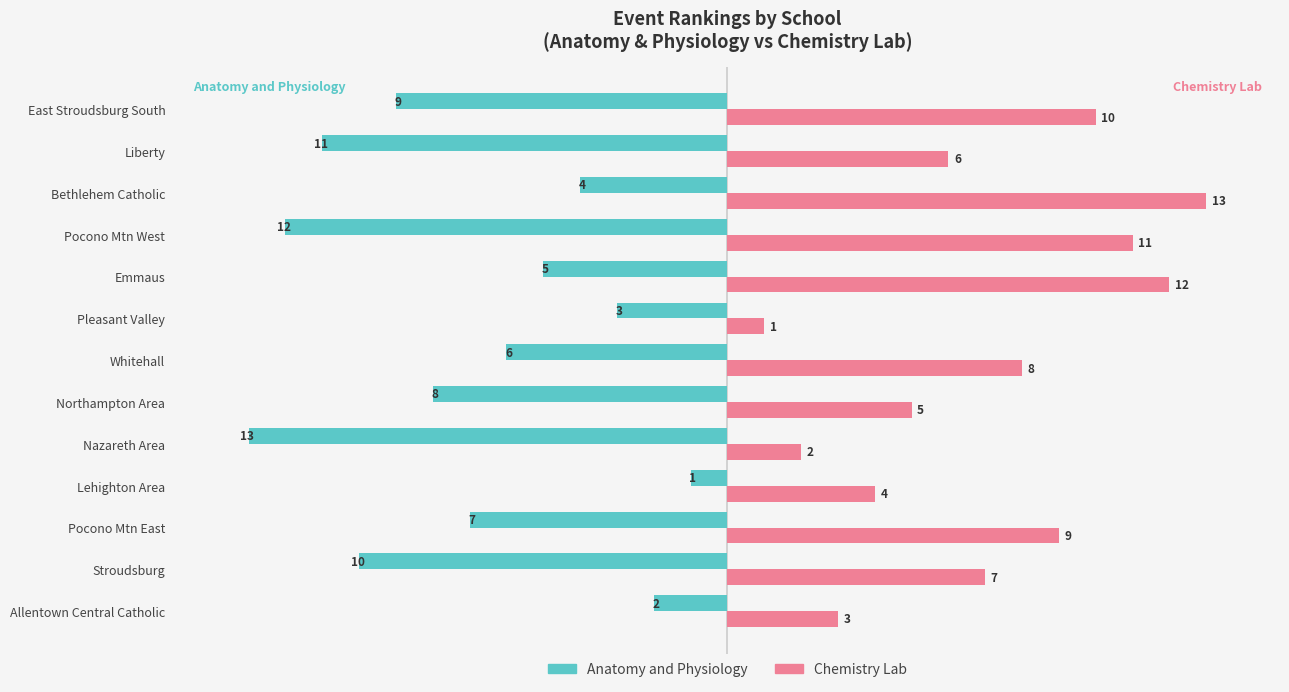

At Pocono Mtn West, list the series in order from smallest to largest.

Anatomy and Physiology, Chemistry Lab